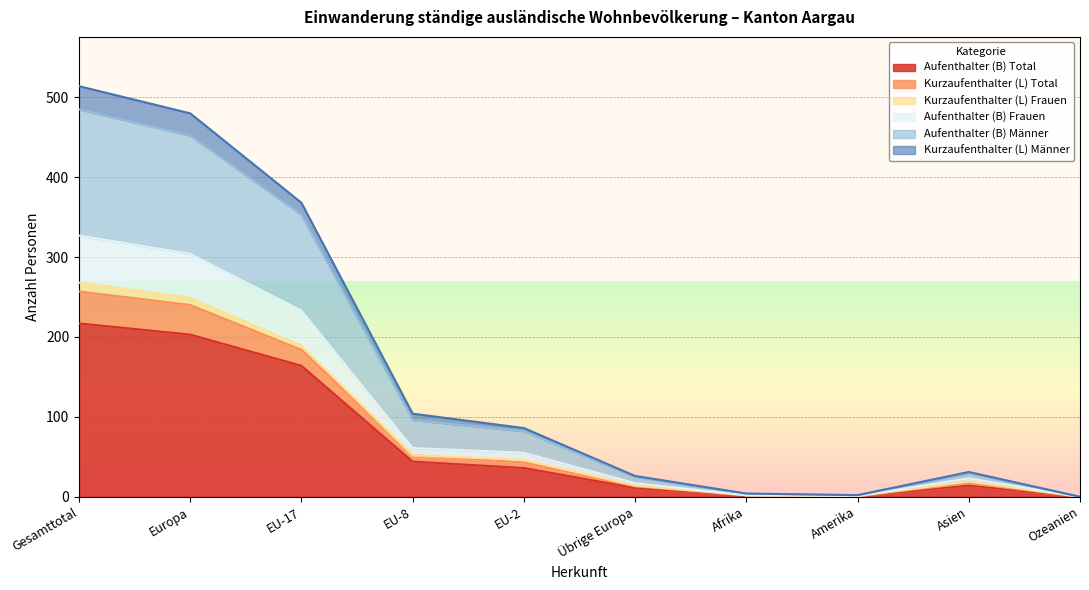

What are all the series names shown in the legend?

Aufenthalter (B) Total, Kurzaufenthalter (L) Total, Kurzaufenthalter (L) Frauen, Aufenthalter (B) Frauen, Aufenthalter (B) Männer, Kurzaufenthalter (L) Männer